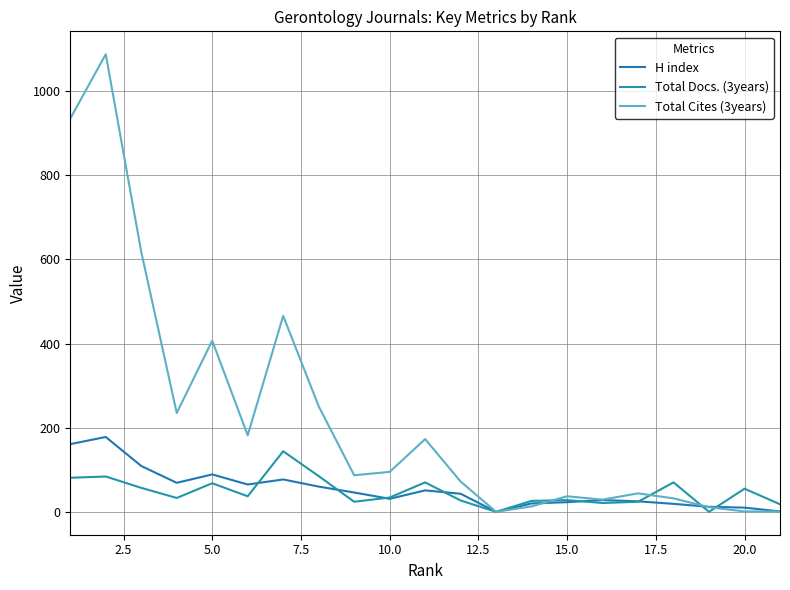

True or false: Total Docs. (3years) and Total Cites (3years) intersect in this chart.

True